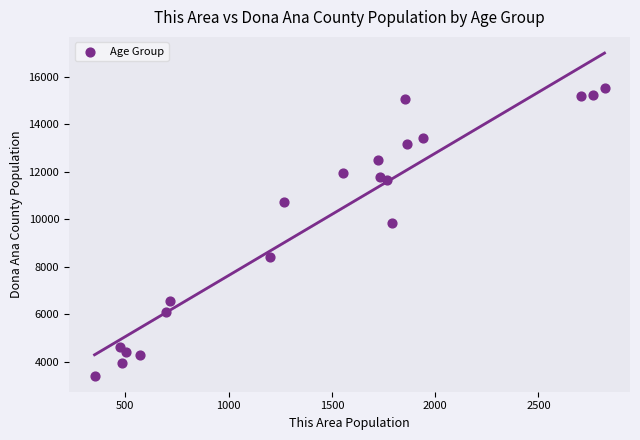

What is the range of X values (max minus min)?

2469